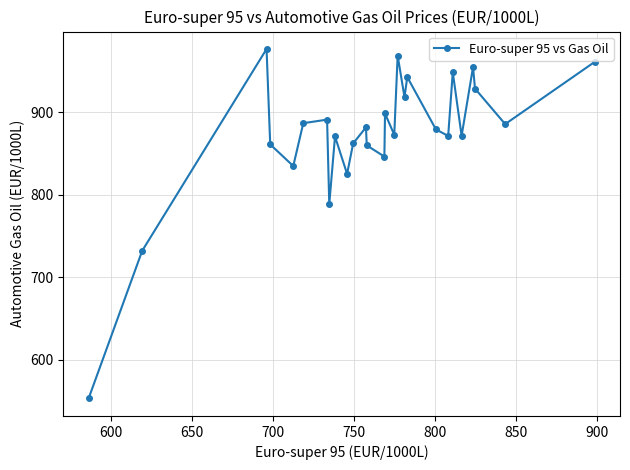

What is the average value?

873.0